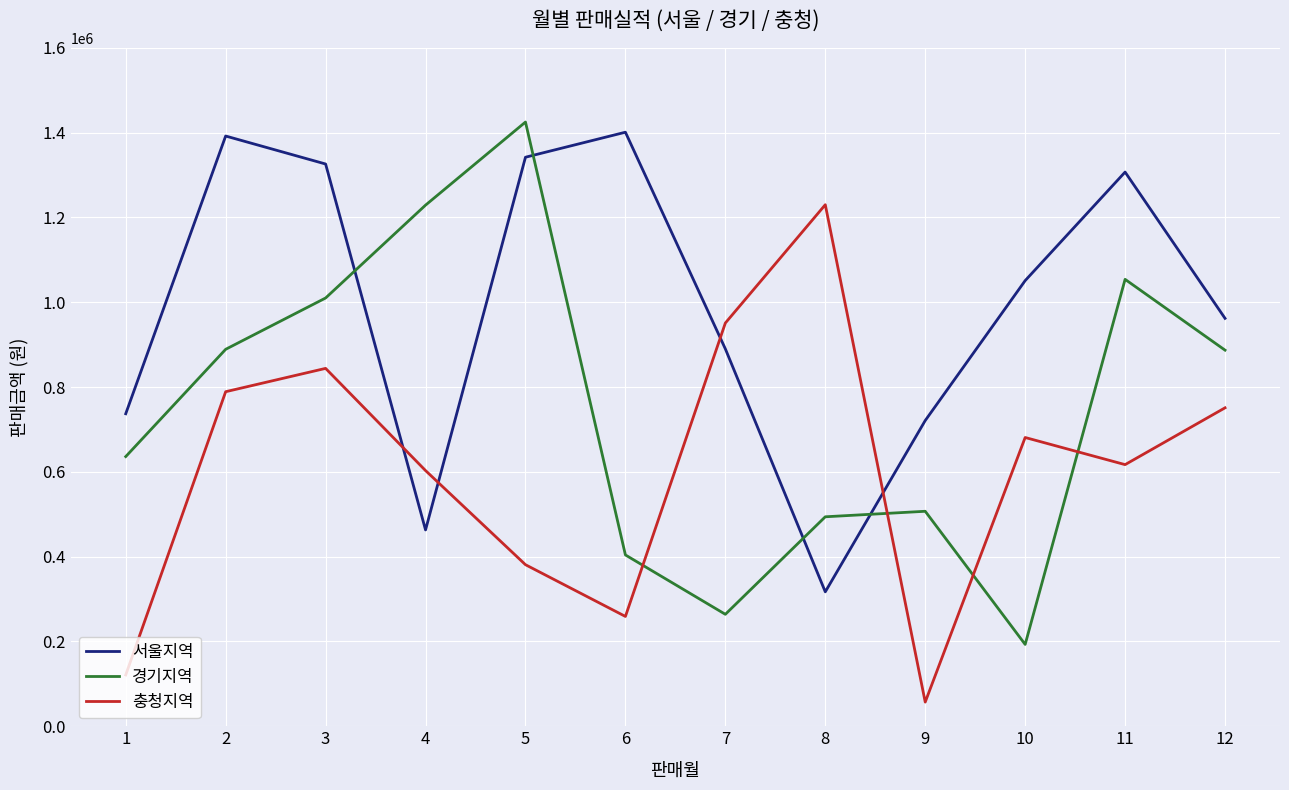

Which series has the largest total across all categories?

서울지역